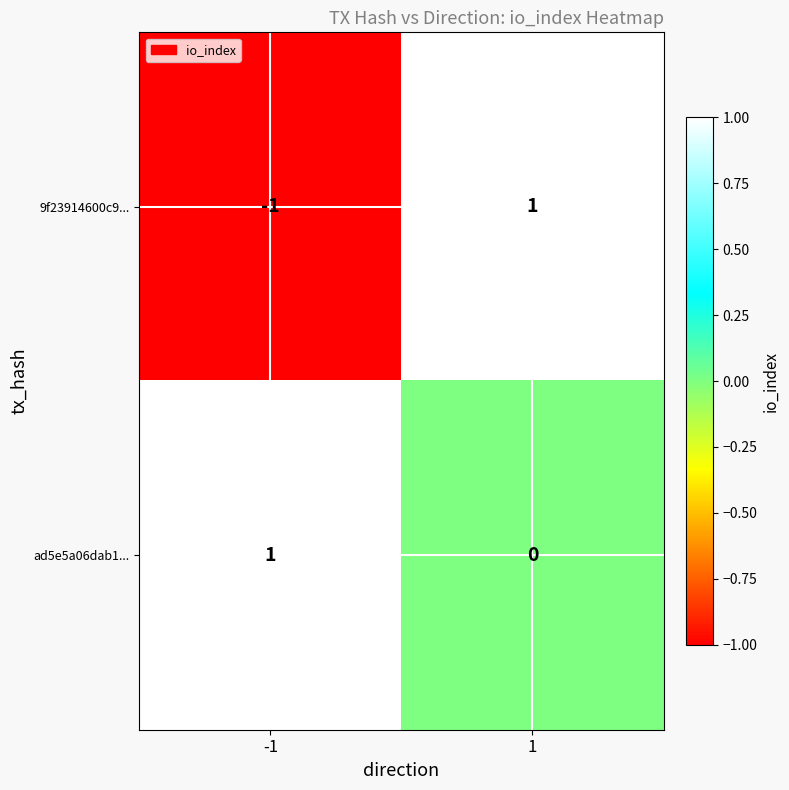

Rank the series by their average value, from lowest to highest.

9f23914600c9..., ad5e5a06dab1...